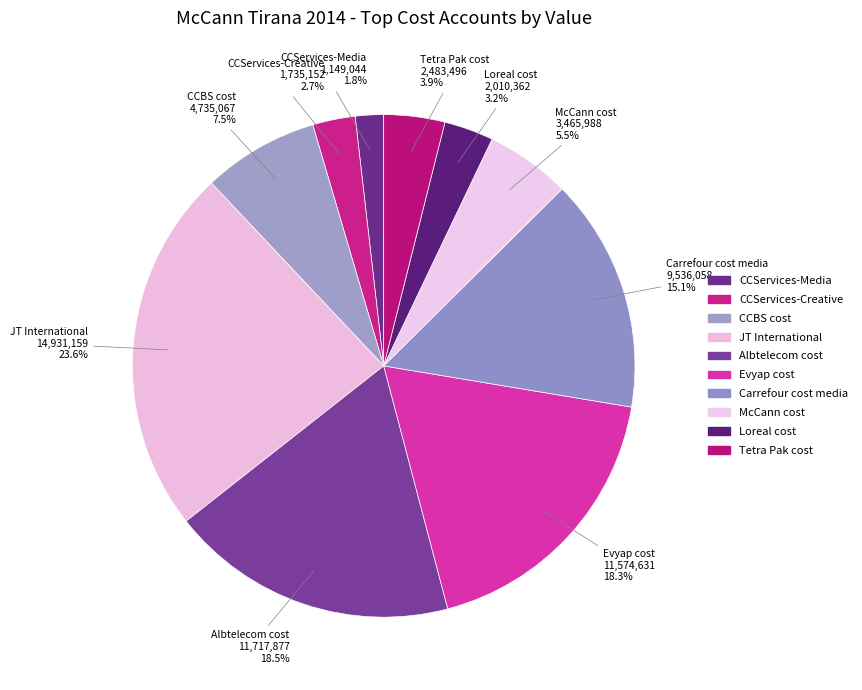

What portion of the pie excludes Loreal cost?

96.8%